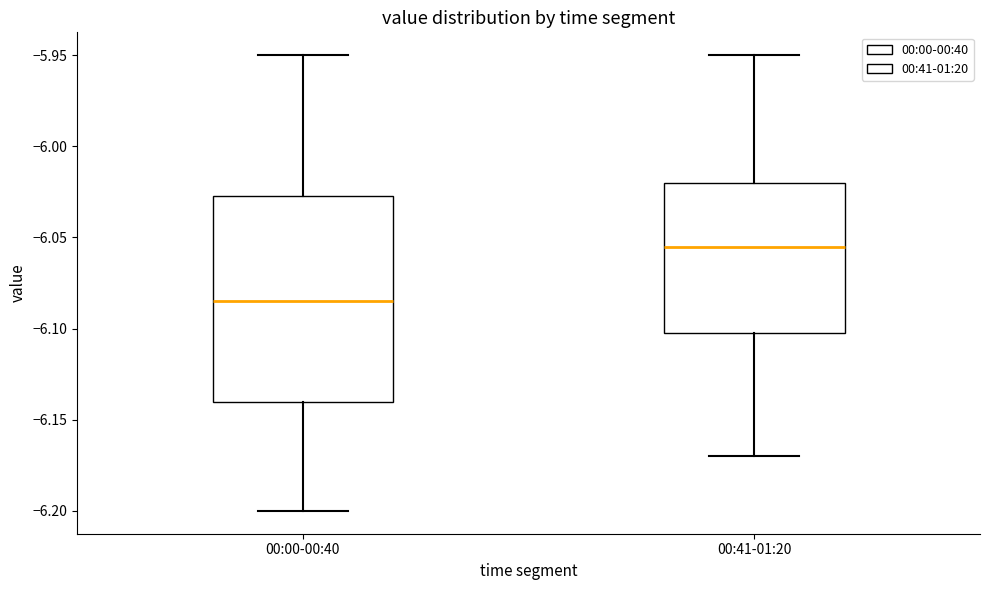

Reading left to right, read every box against the y-axis: the position of its median line, the range the box covers, and the ends of its whiskers. The values are not printed on the chart, so give them approximately, as read against the axis.

00:00-00:40: median -6.085, box -6.140 to -6.025, whiskers -6.200 to -5.950
00:41-01:20: median -6.055, box -6.100 to -6.020, whiskers -6.170 to -5.950